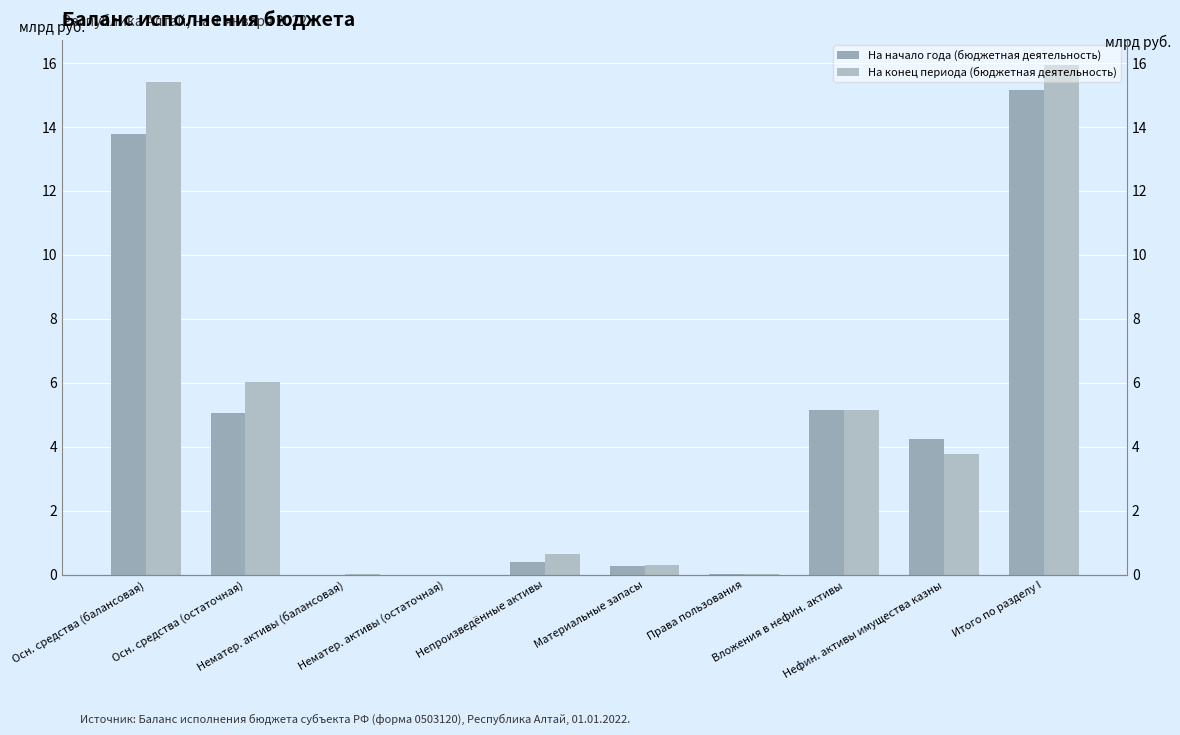

Which category has the highest value in the На конец периода (бюджетная деятельность) series?

Итого по разделу I